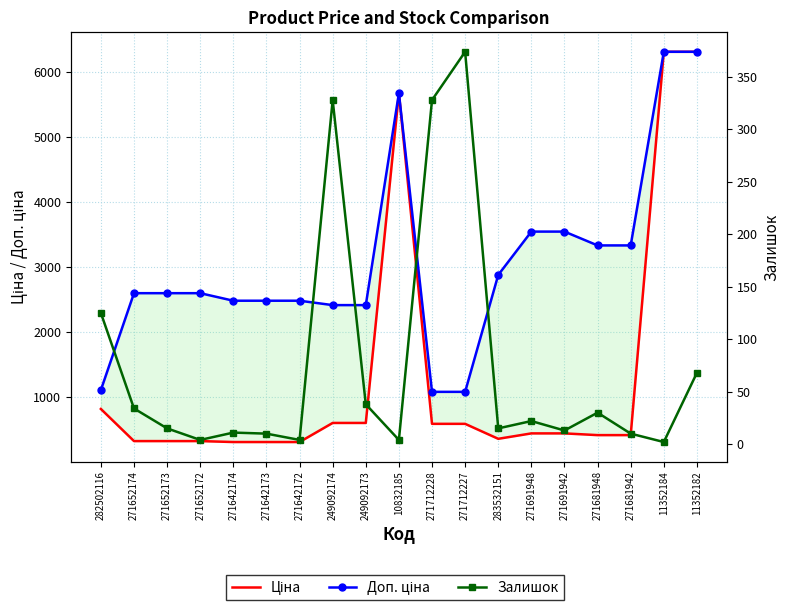

What is the label of the 2nd point from the left?

271652174